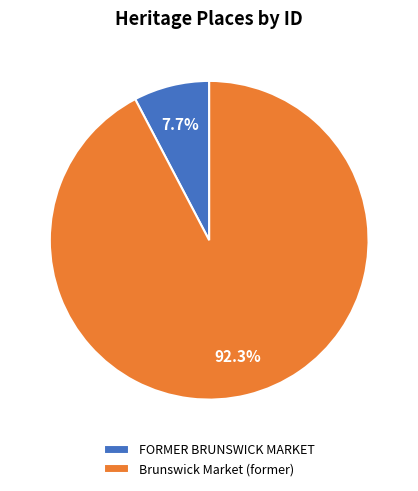

Is it true that FORMER BRUNSWICK MARKET is 1% of the pie?

False